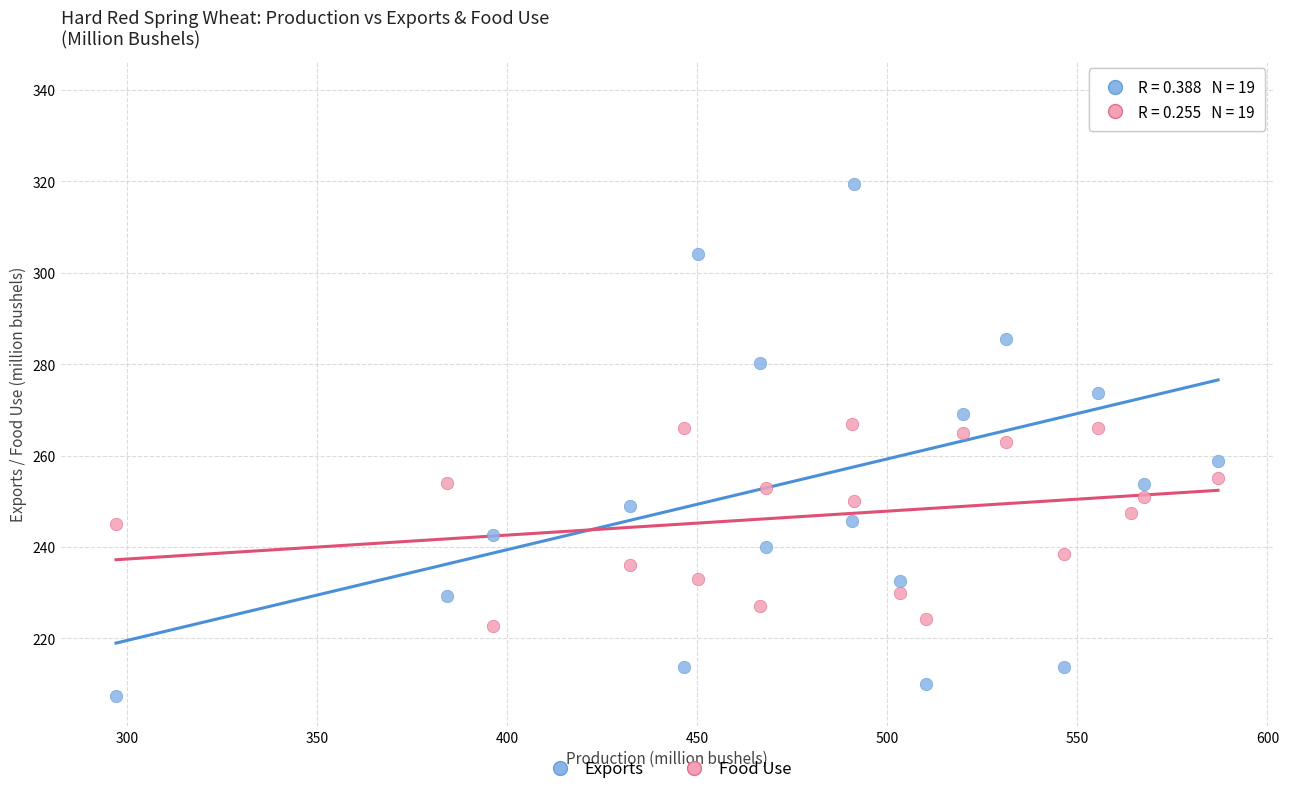

Which series has the widest spread of Y values?

Exports